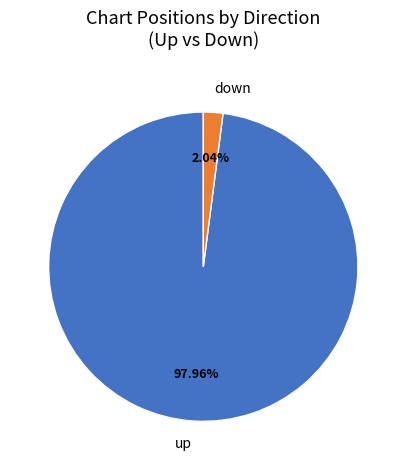

Does up account for over 50% of the chart?

Yes